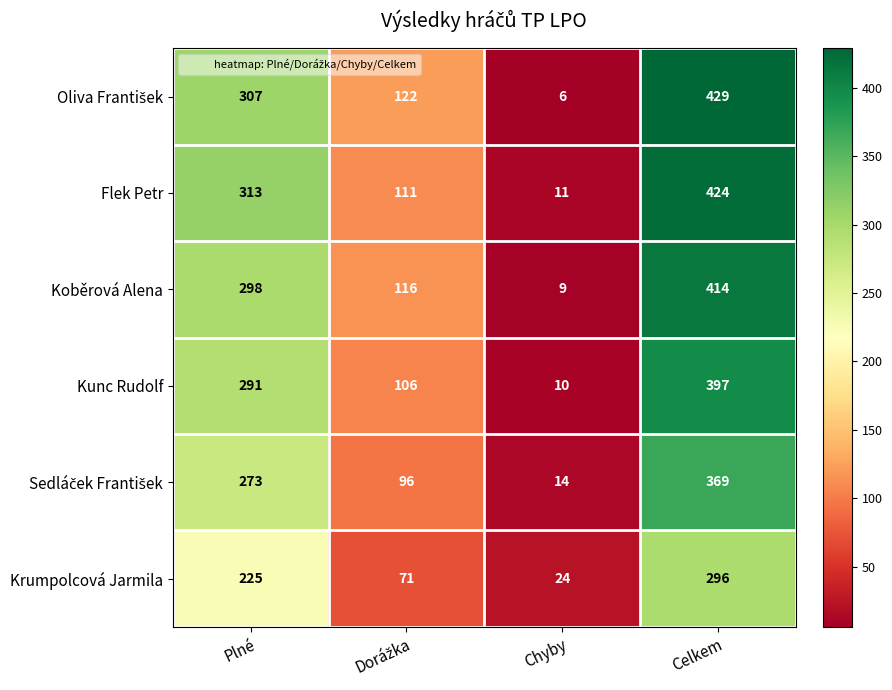

Is it true that Koběrová Alena equals 298 at Plné?

True